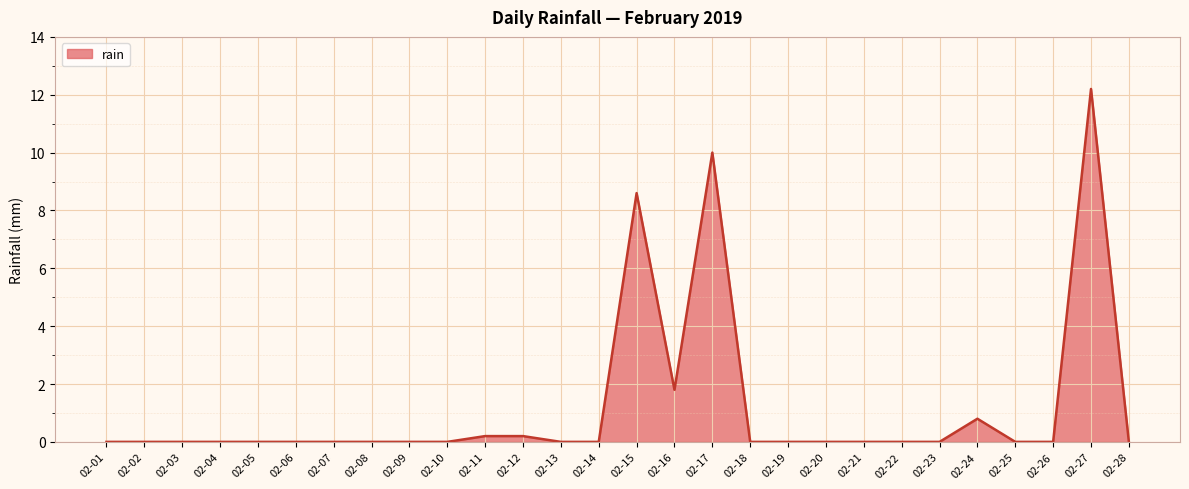

The value at 02-21 is -5.3. True or false?

False